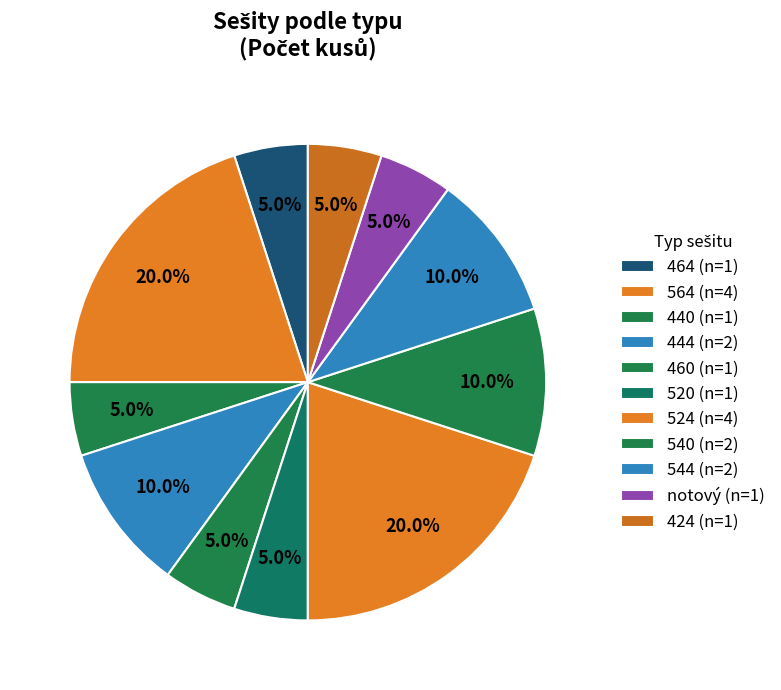

To the nearest percent, what portion does 440 represent?

5%